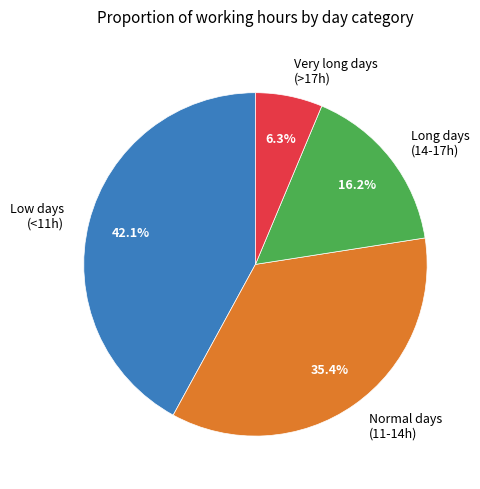

Which slice is the largest?

Low days (<11h)